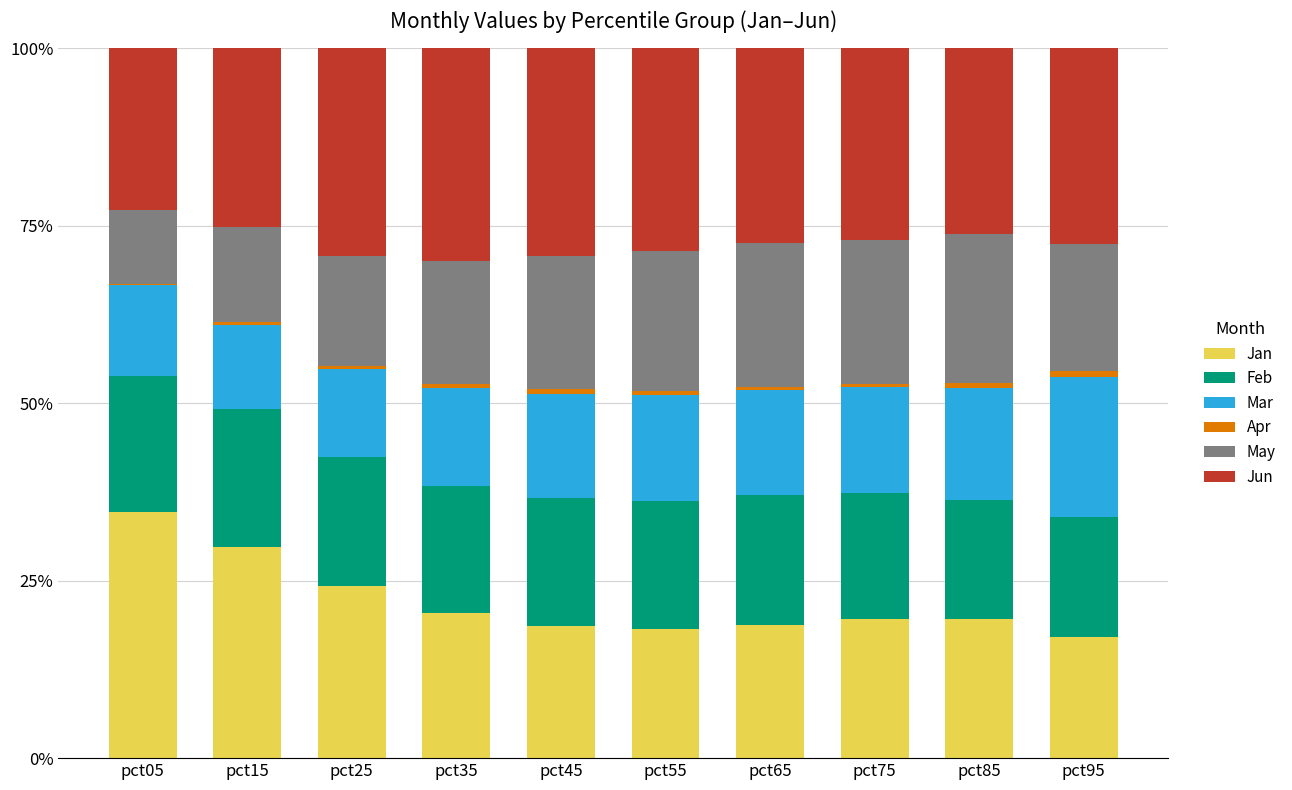

The Jan series shows 23.5 at pct05. True or false?

False